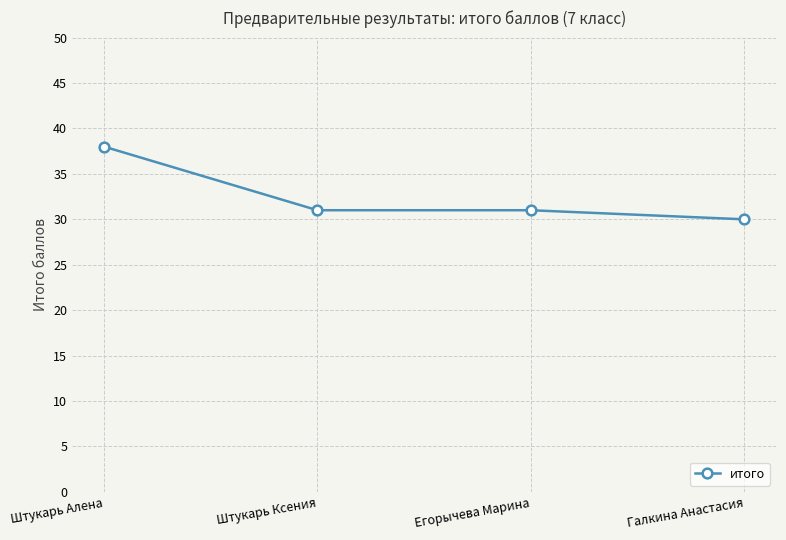

Is it true that the value at Галкина Анастасия is 17?

False